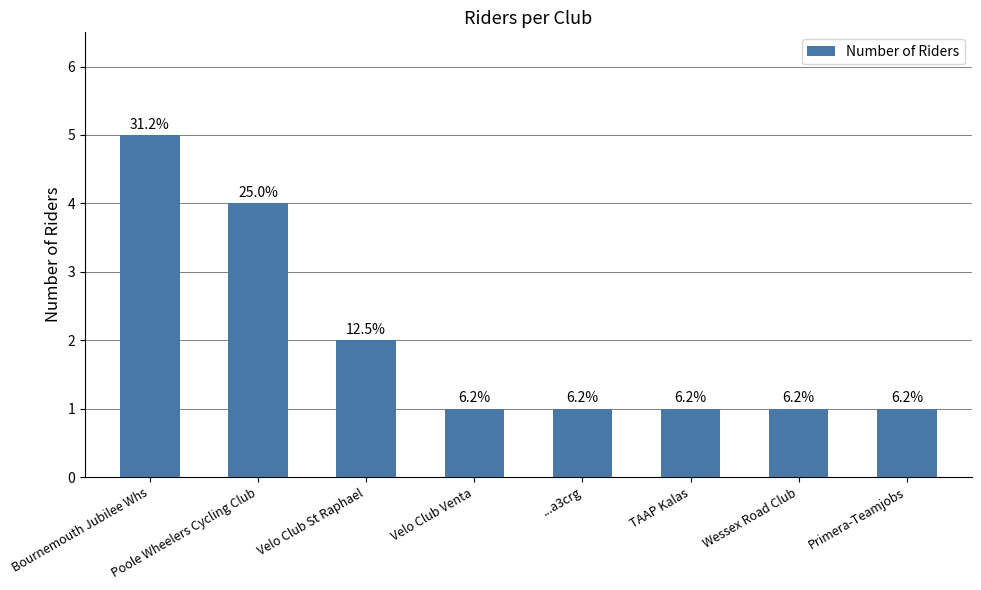

Reading right to left, list all the values displayed in this chart.

Primera-Teamjobs=1	Wessex Road Club=1	TAAP Kalas=1	...a3crg=1	Velo Club Venta=1	Velo Club St Raphael=2	Poole Wheelers Cycling Club=4	Bournemouth Jubilee Whs=5